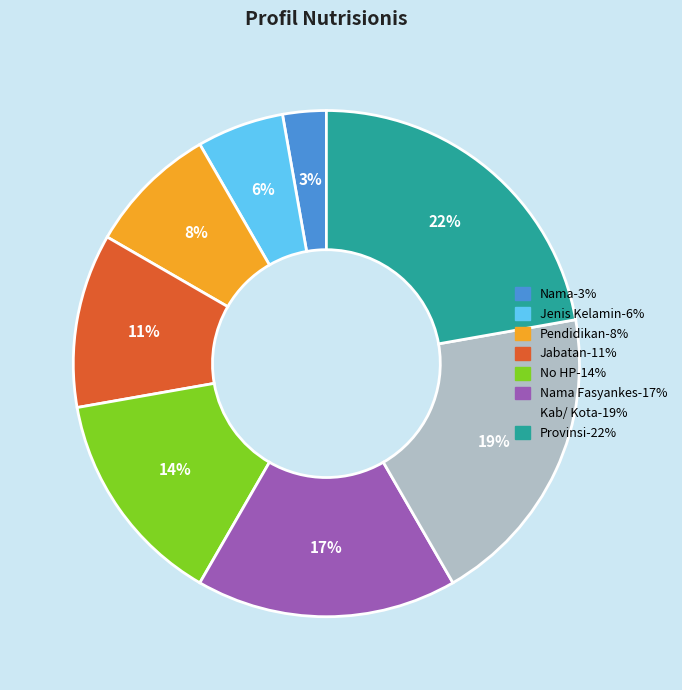

How many slices are in this pie chart?

8